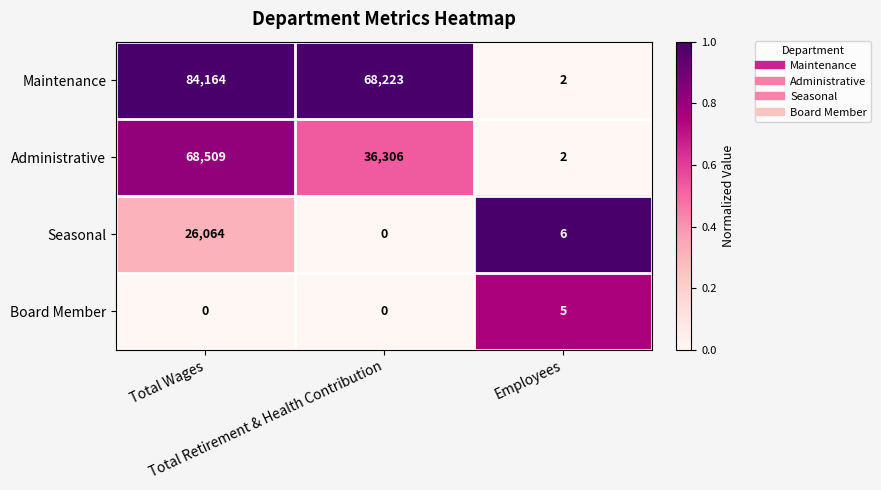

What is the highest value of the Maintenance series?

84164